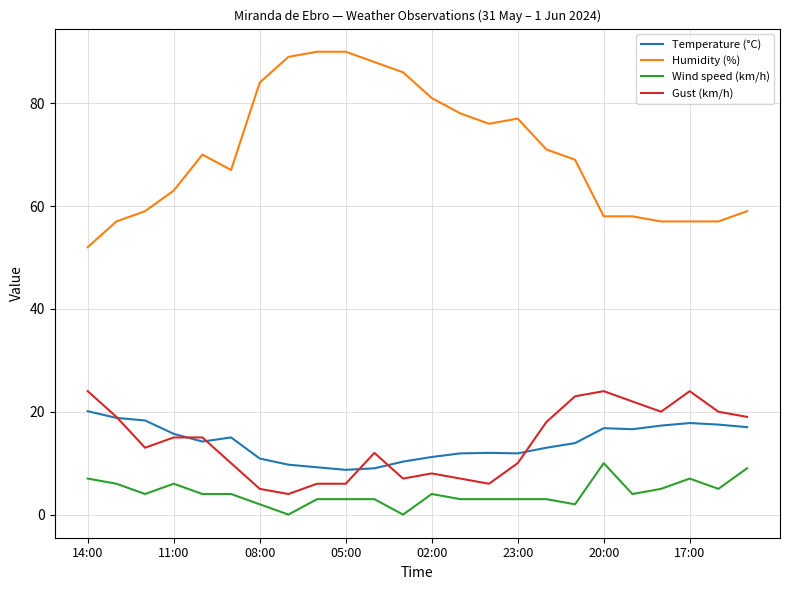

What is the average value of the Temperature (°C) series?

14.0